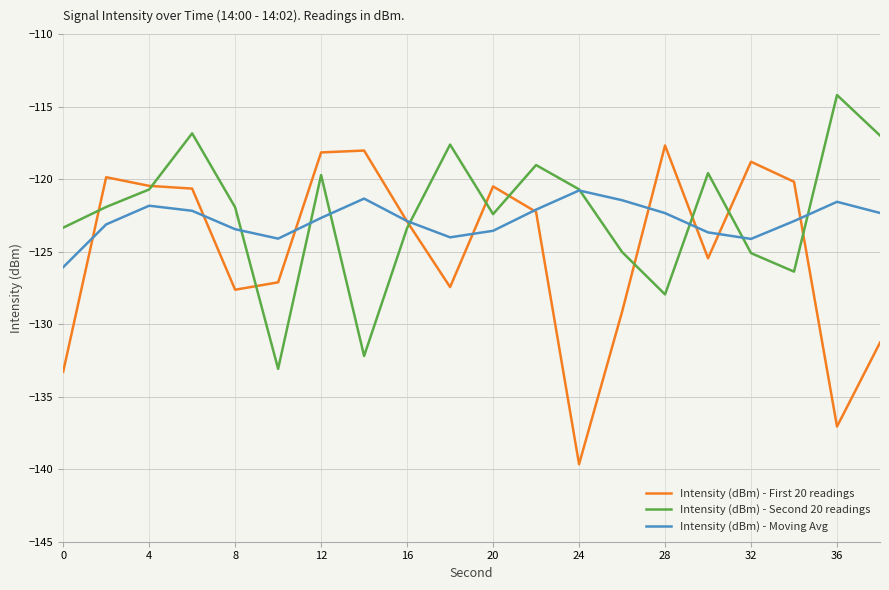

In Intensity (dBm) - Second 20 readings, how many points are lower than both neighbors (excluding endpoints)?

5